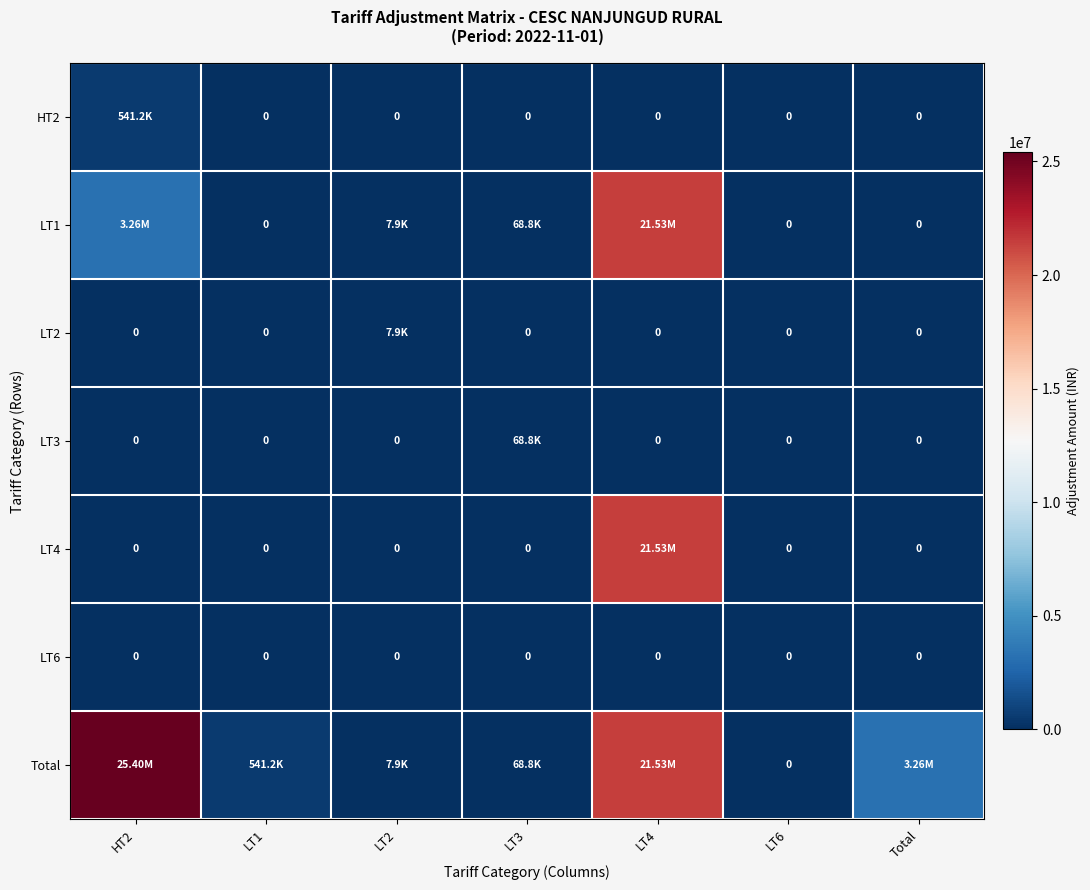

What is the highest value of the LT2 series?

7884.0